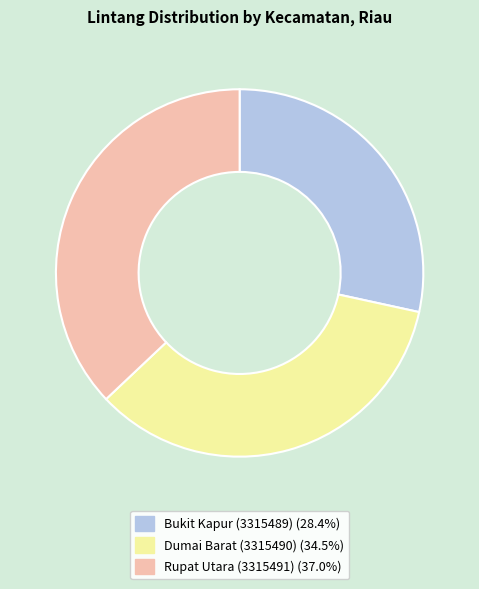

Which has a higher value, Bukit Kapur (3315489) or Rupat Utara (3315491)?

Rupat Utara (3315491)